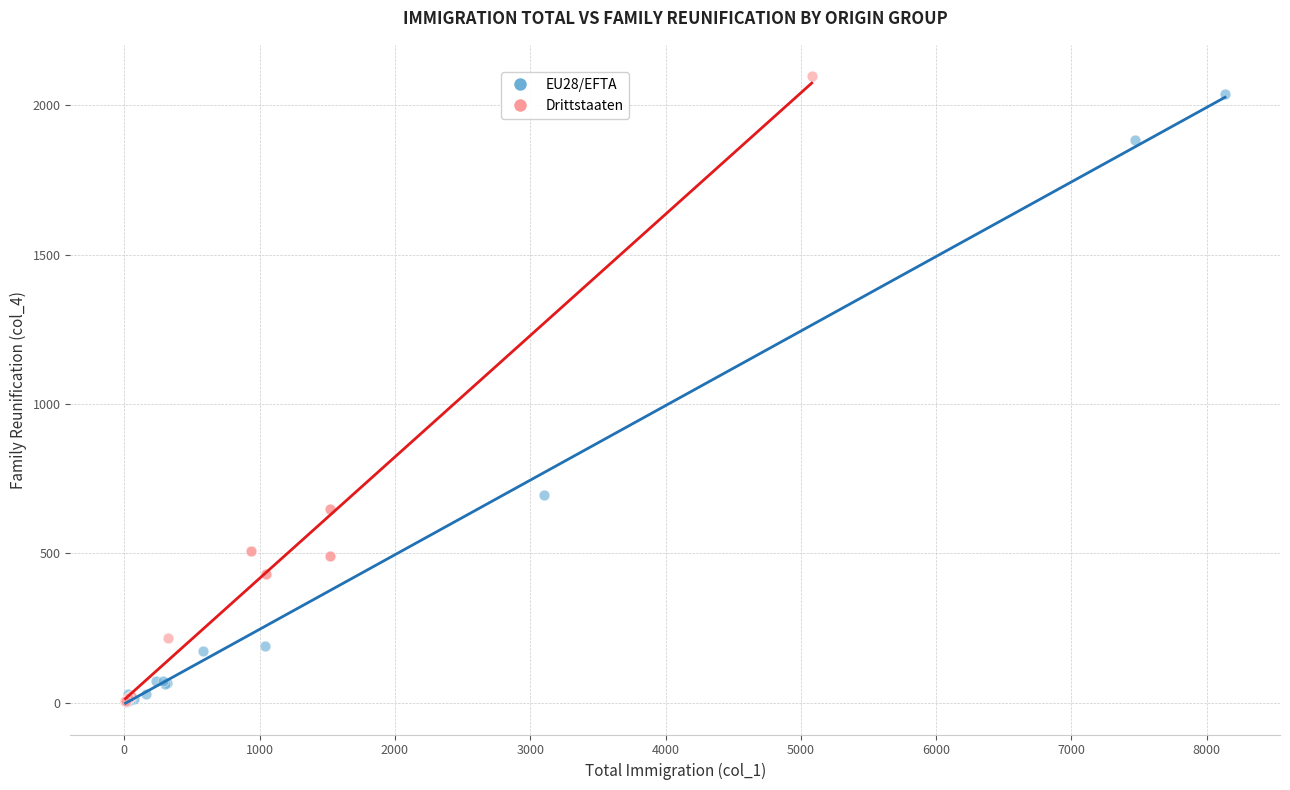

Which series has the largest Y range (max minus min)?

Drittstaaten